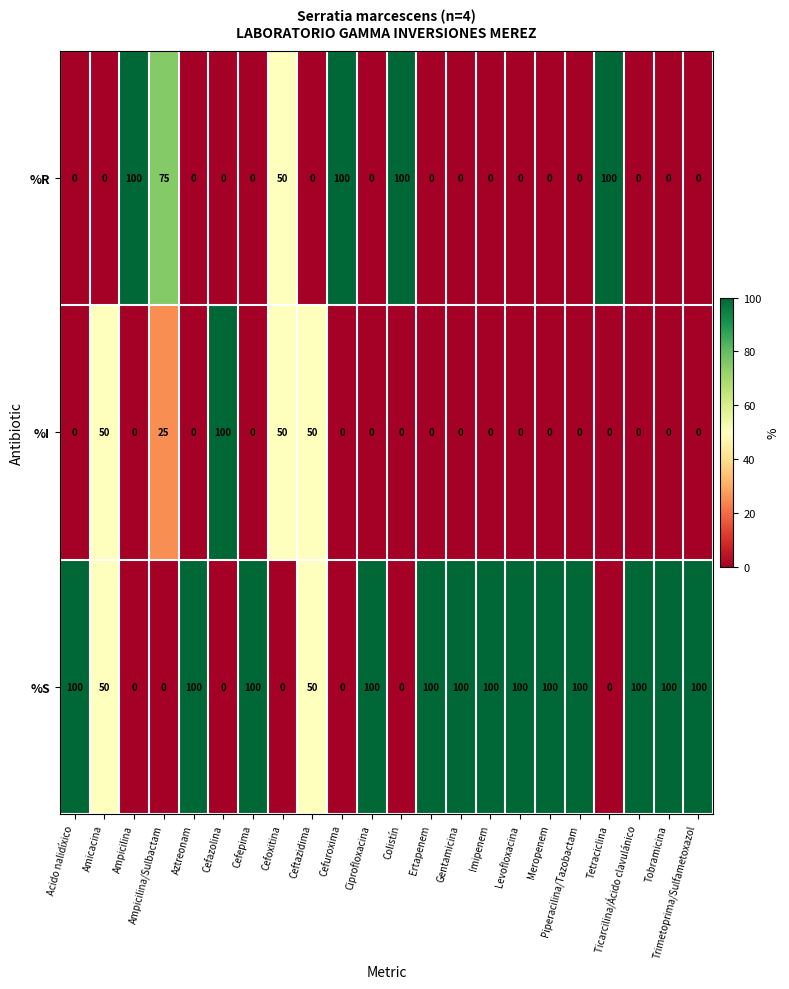

Count the number of data series in this chart.

3